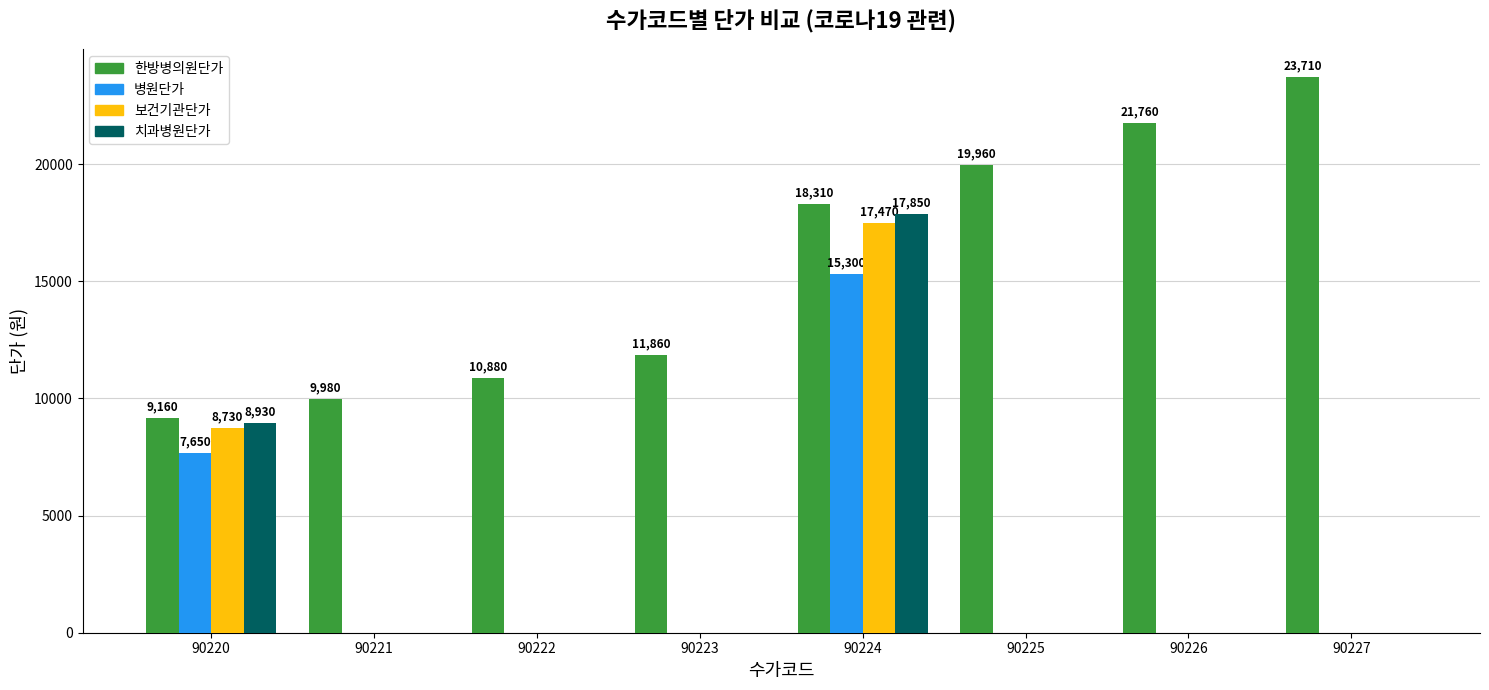

What is the sum of all 병원단가 values?

22950